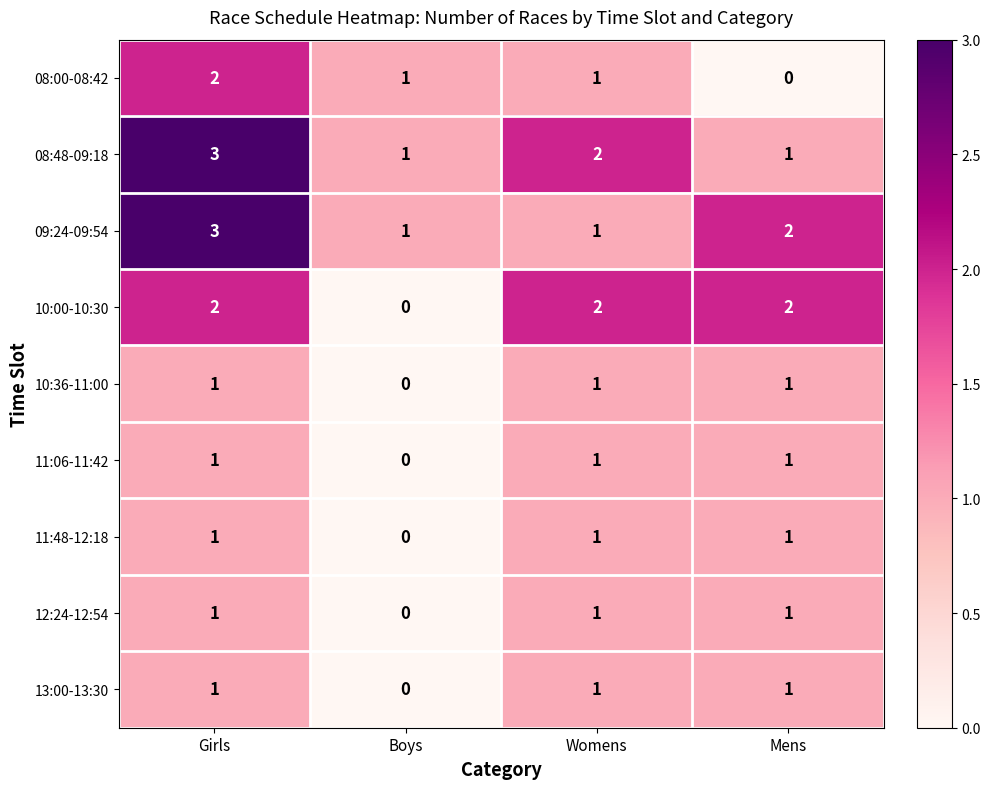

At which label does 13:00-13:30 reach its minimum?

Boys